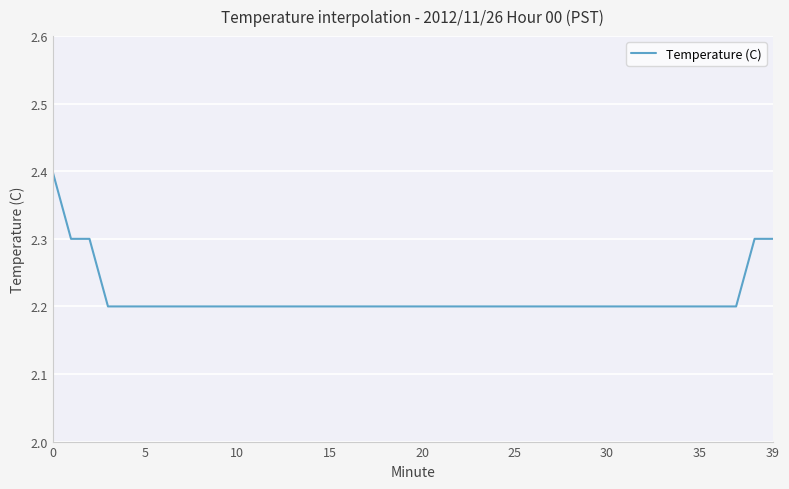

What is the greatest value displayed?

2.4